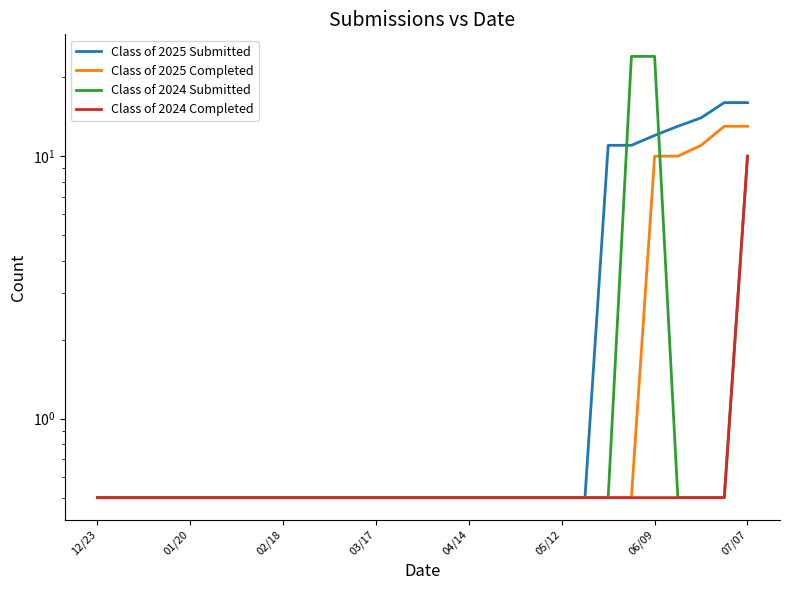

What is the sum of all Class of 2025 Completed values?

69.0